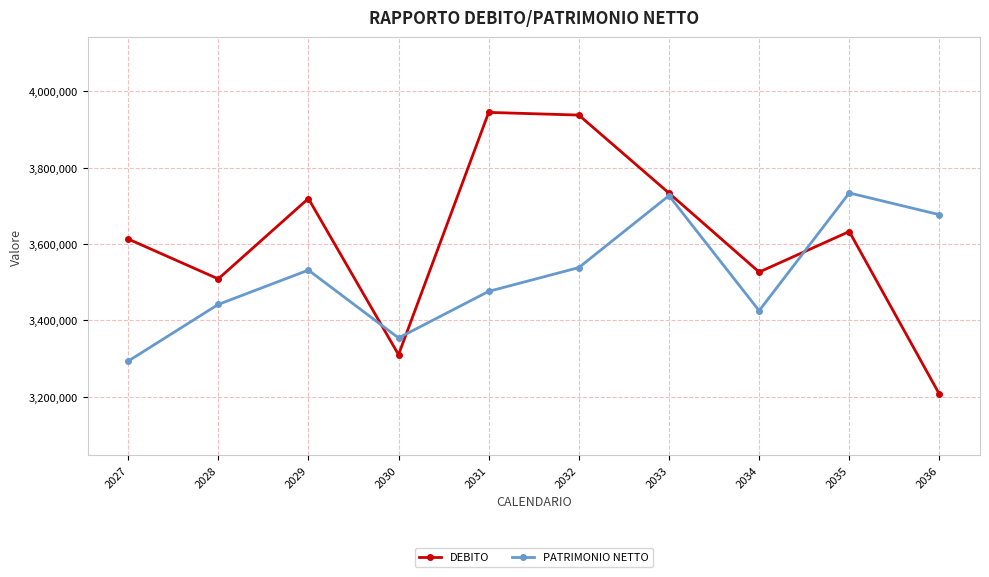

How many interior local peaks does the DEBITO series have?

3